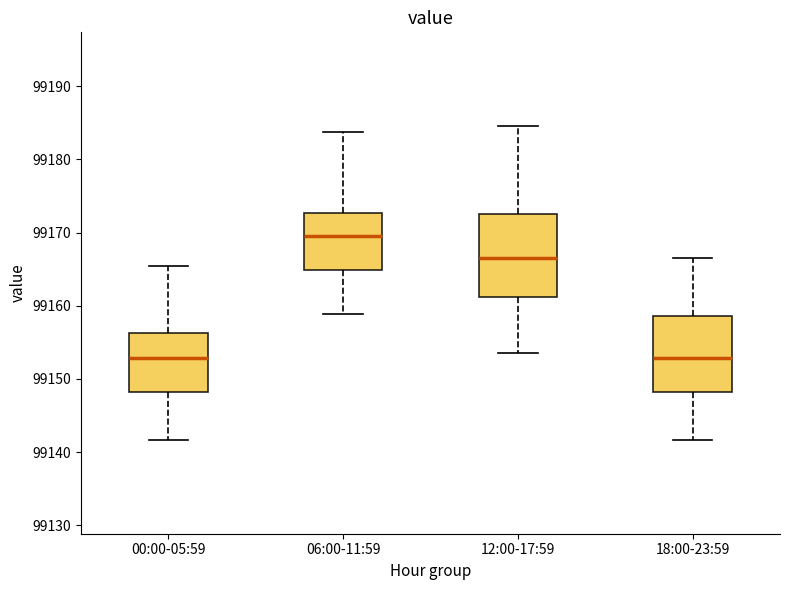

Where does the lower whisker of the box for 18:00-23:59 end on the y-axis? The values are not printed on the chart, so give them approximately, as read against the axis.

99142